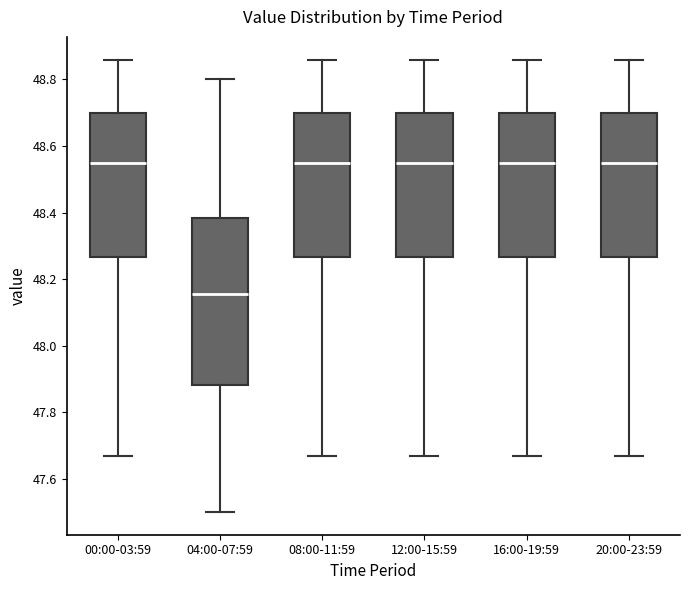

Which box has the lowest median line?

04:00-07:59